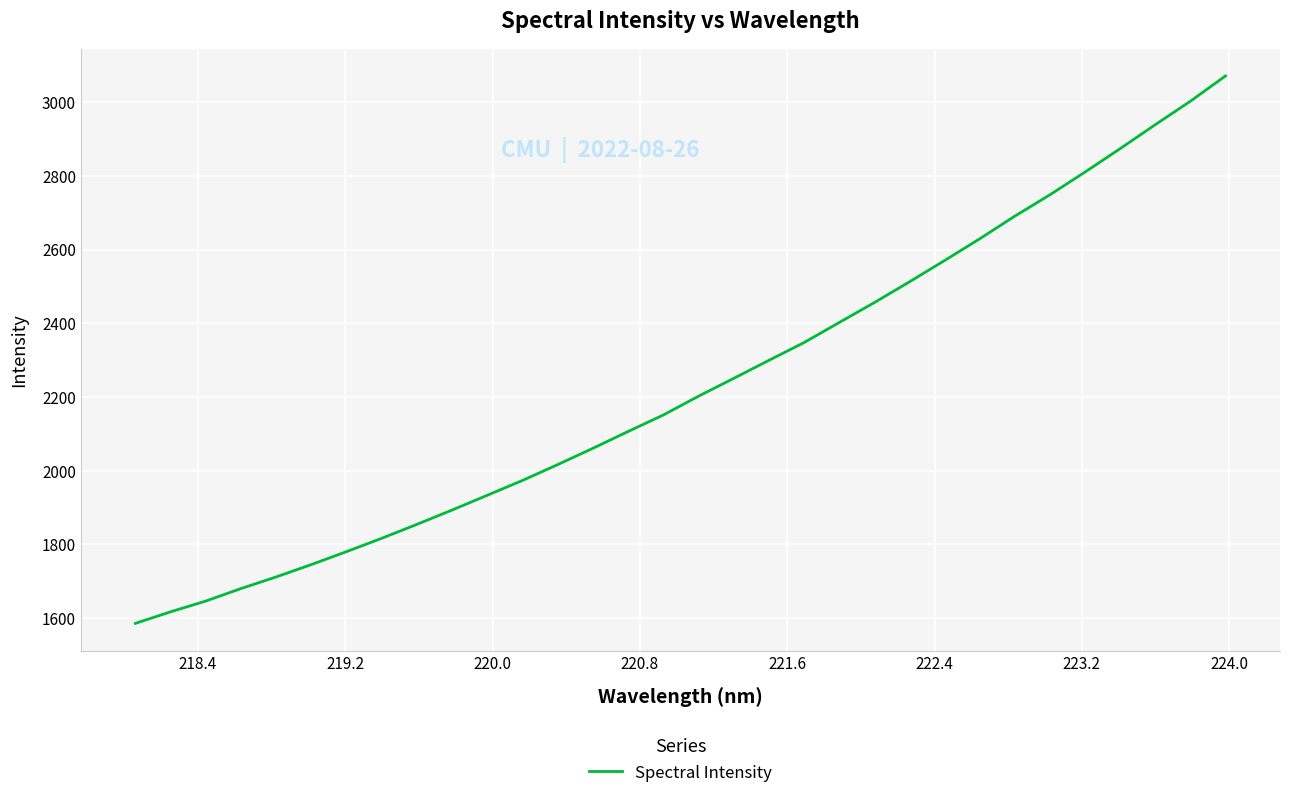

What is the difference between the maximum and minimum values?

1485.8